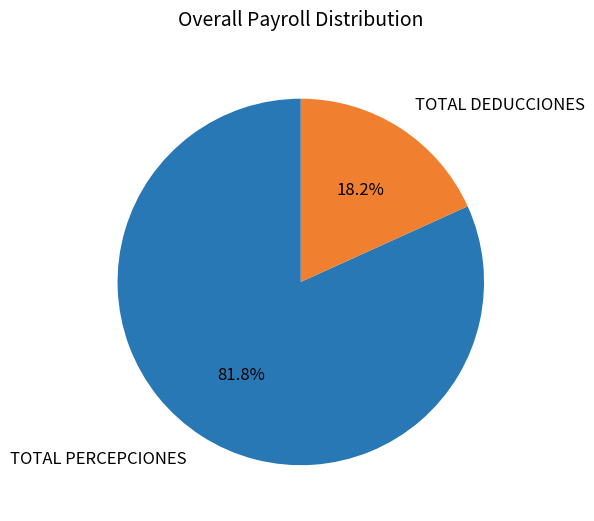

Does any single category account for the majority?

Yes